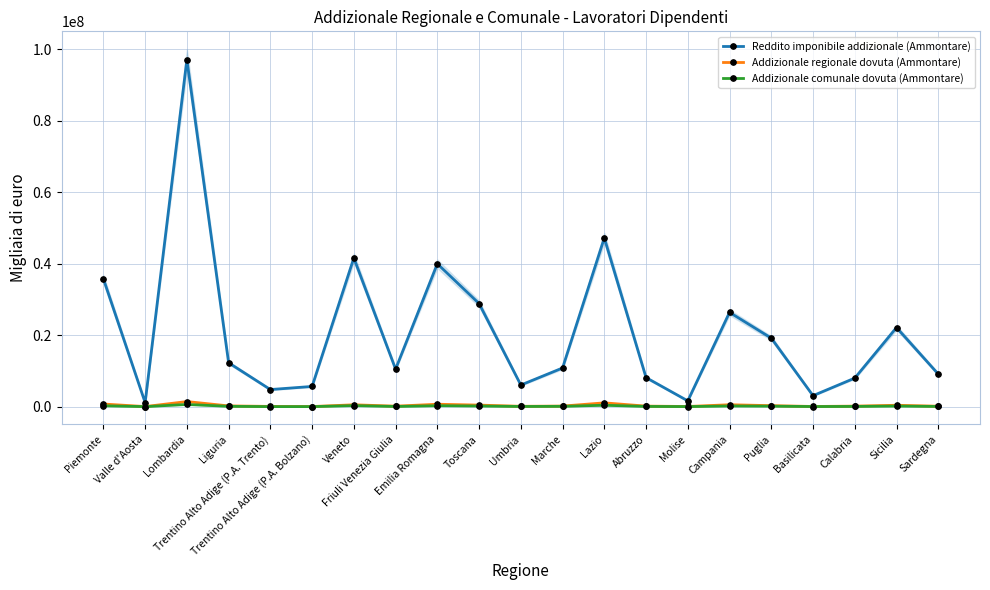

Read the Addizionale regionale dovuta (Ammontare) value at Calabria.

135349